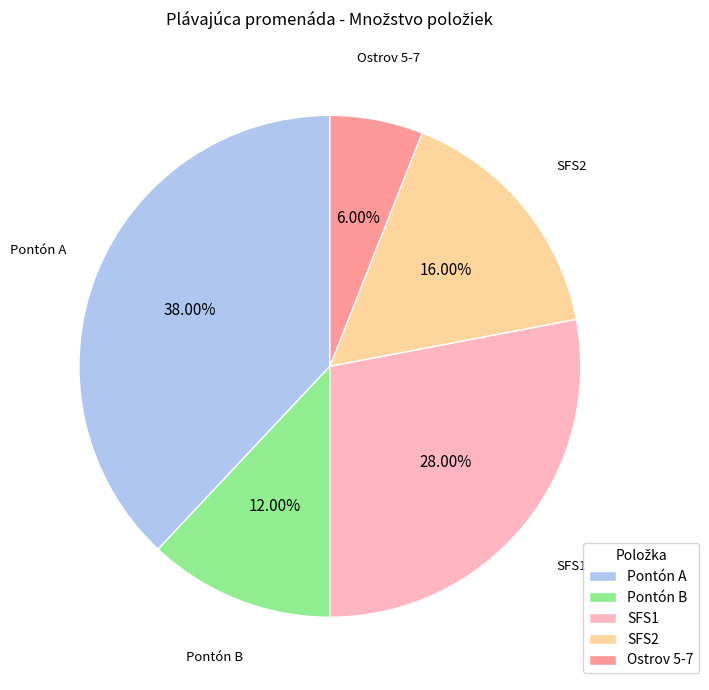

Count the number of slices in the pie.

5